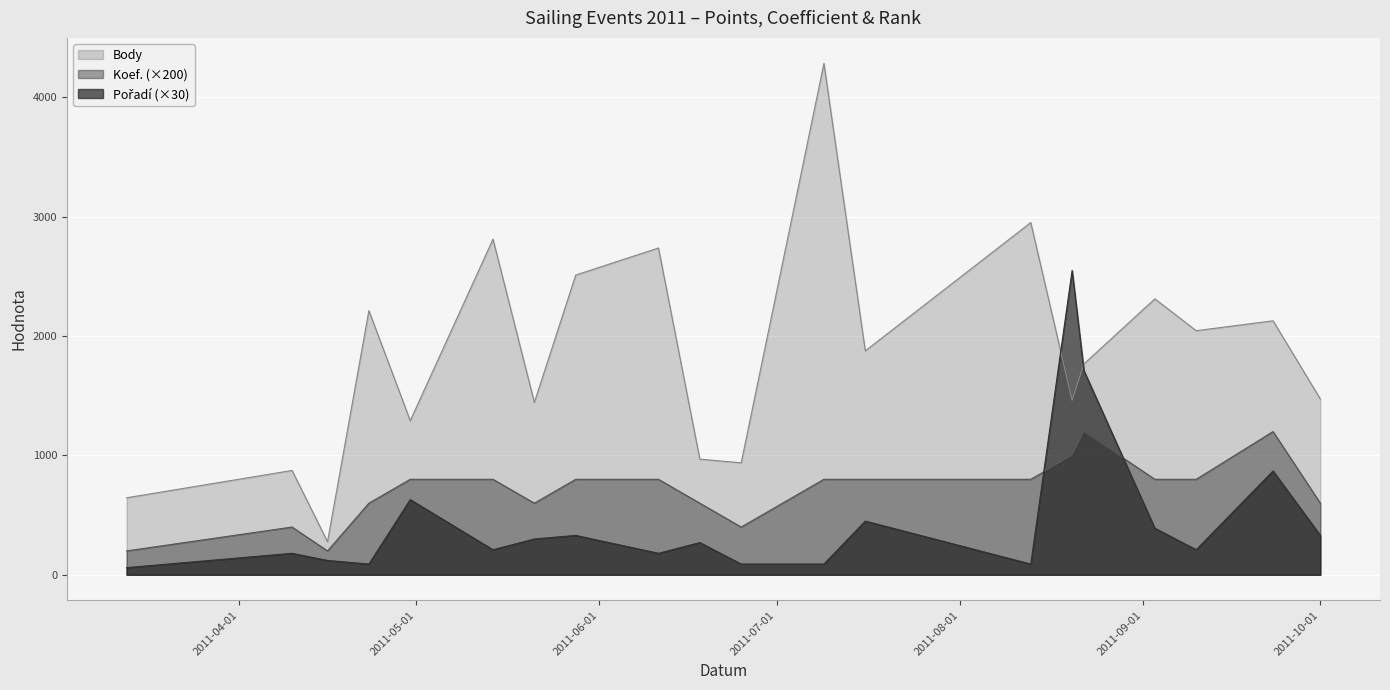

Which series has the widest spread of values?

Body